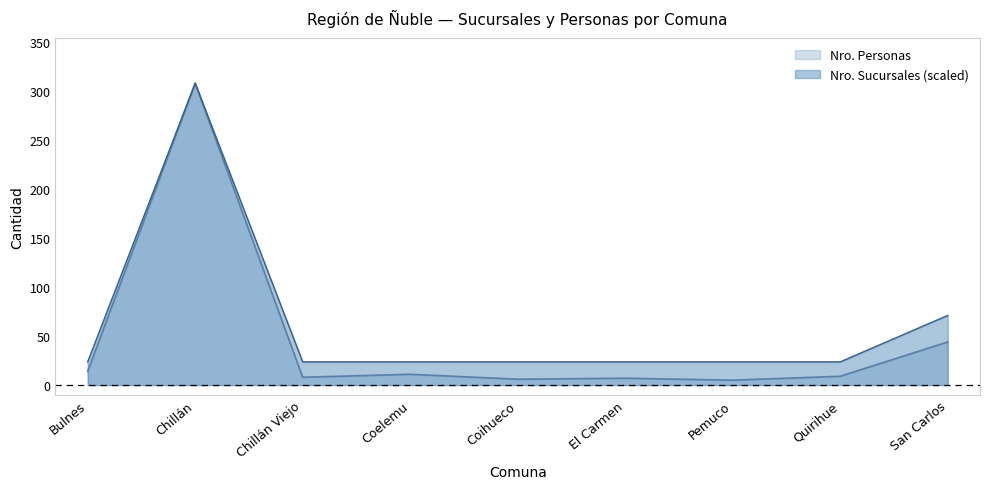

What is the label of the 2nd point from the right?

Quirihue